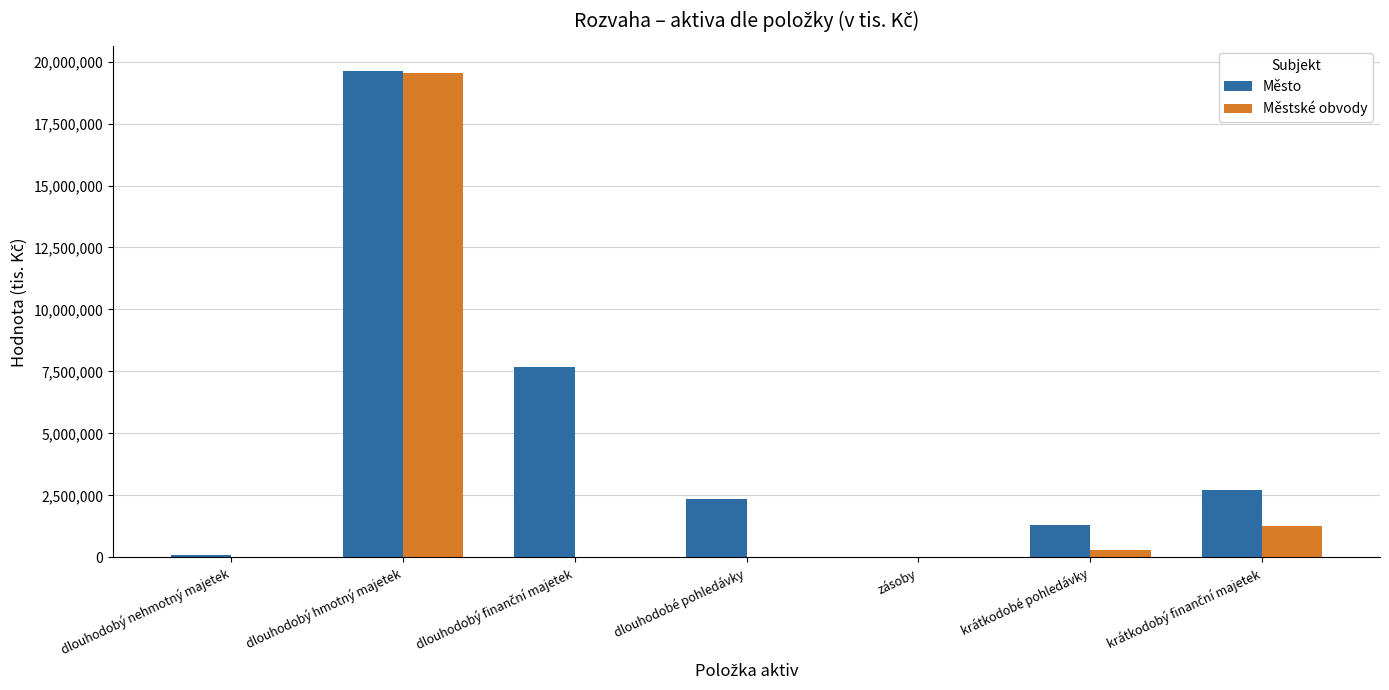

Which category has the highest value across all series?

dlouhodobý hmotný majetek